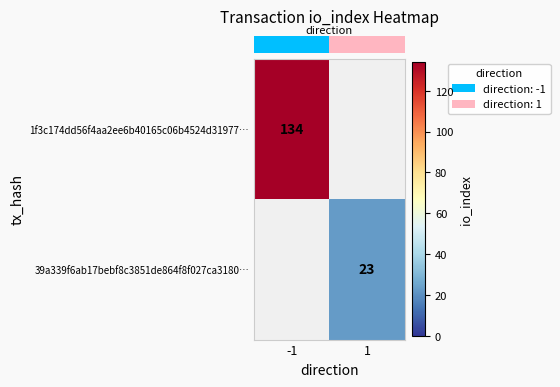

What is the sum of all row_1 values?

23